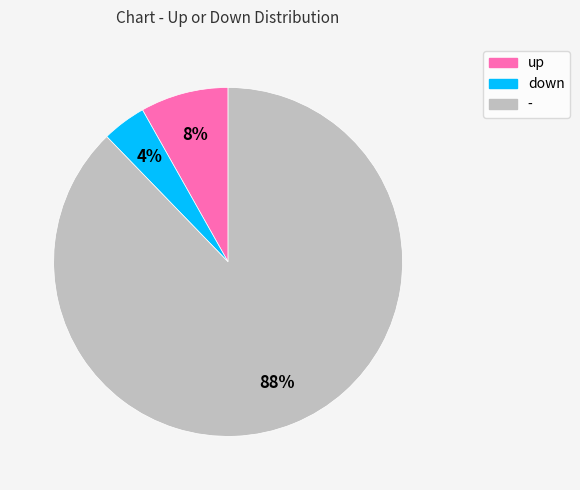

To the nearest percent, what is the difference between the down and - slice percentages?

84%